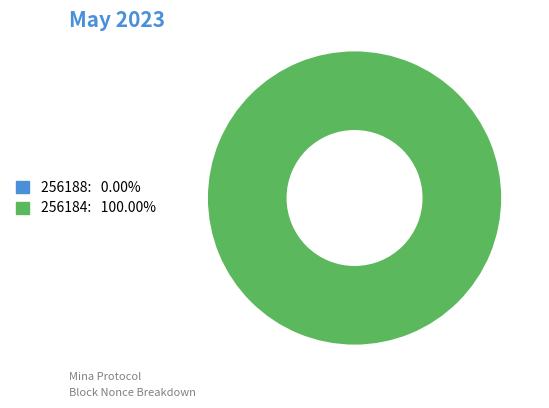

Count the number of slices in the pie.

2